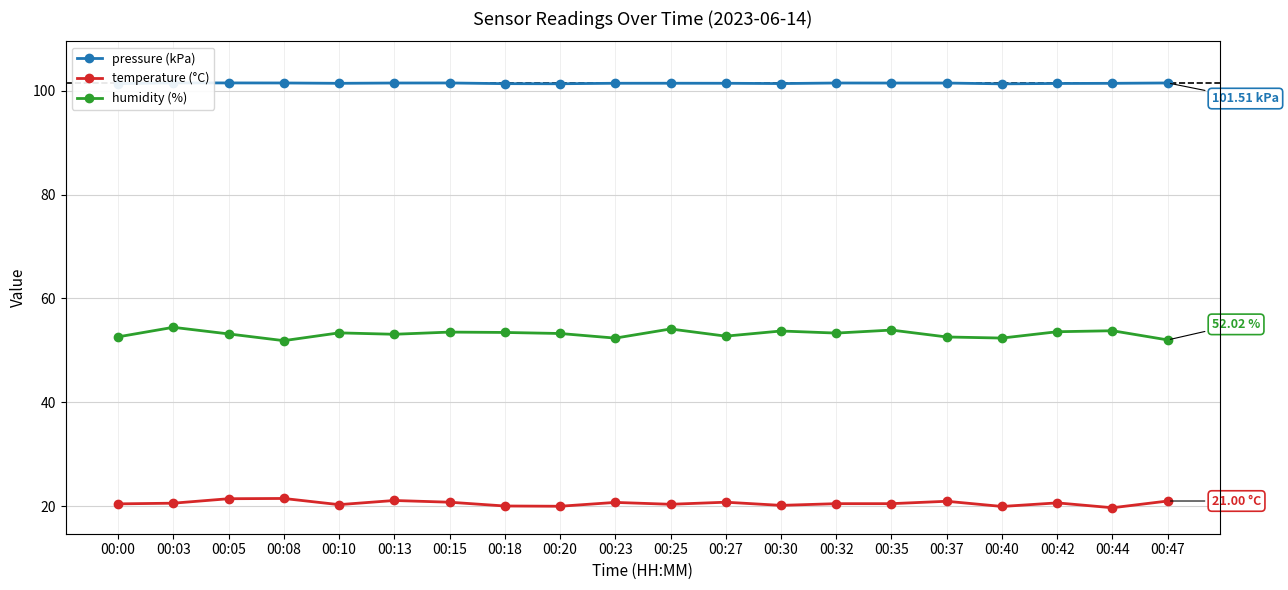

The value of temperature (°C) at 00:27 is 36.0. True or false?

False